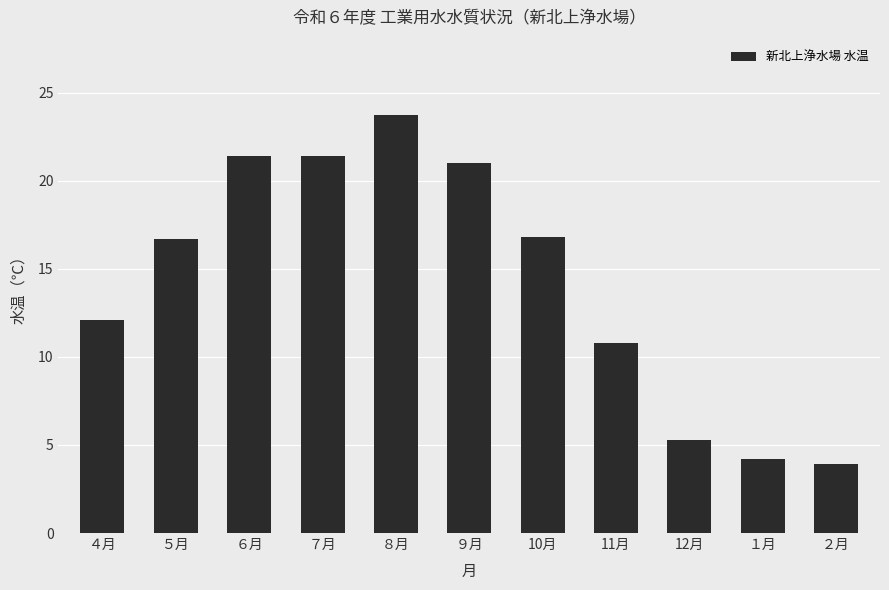

What is the change in value from ７月 to 12月?

-16.1